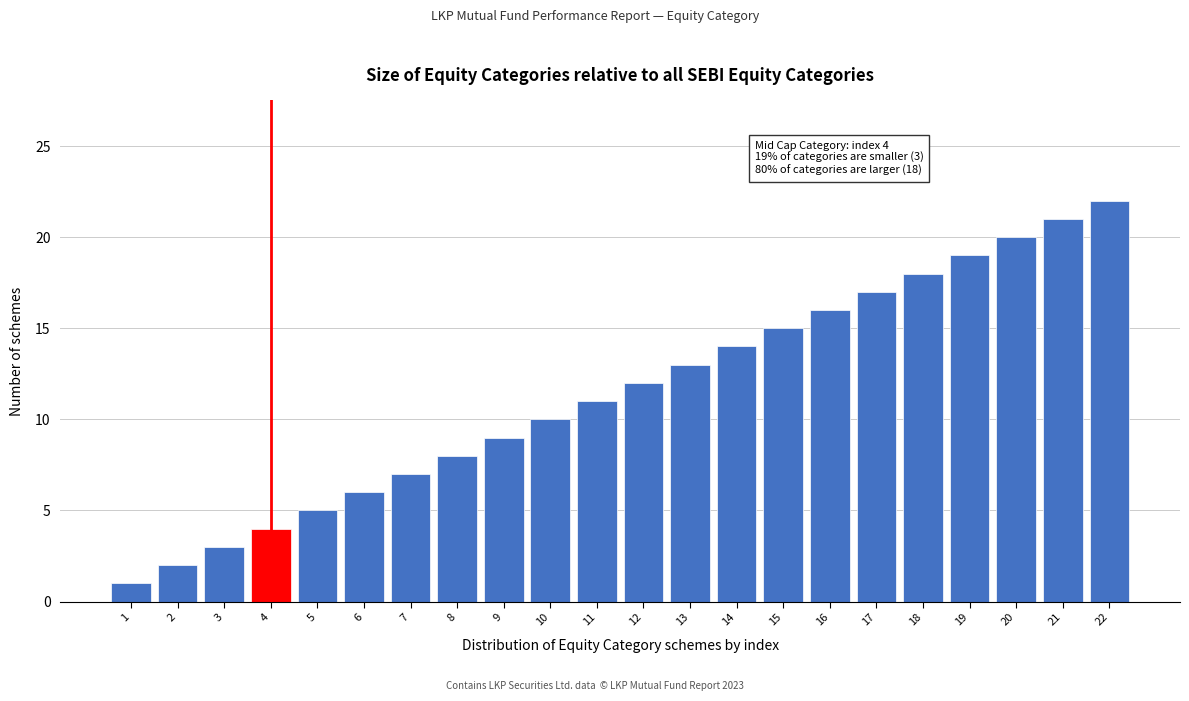

Approximately how many times larger is the value at 16 compared to 13?

1.2